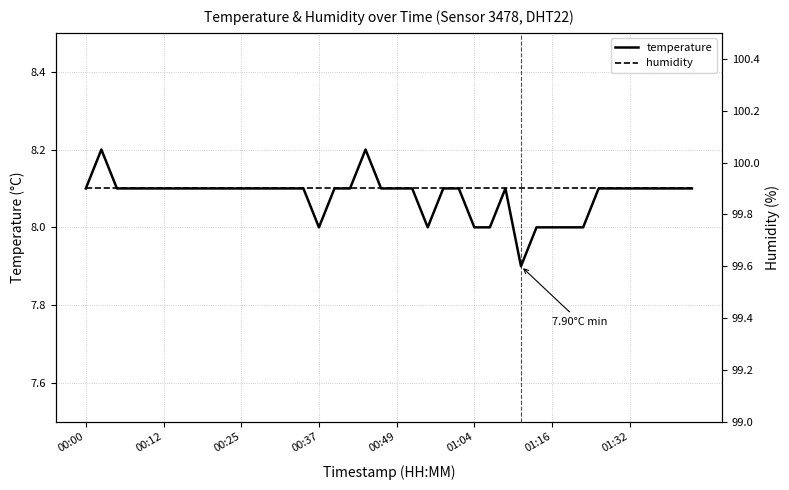

At which category does the chart reach its minimum across all series?

28